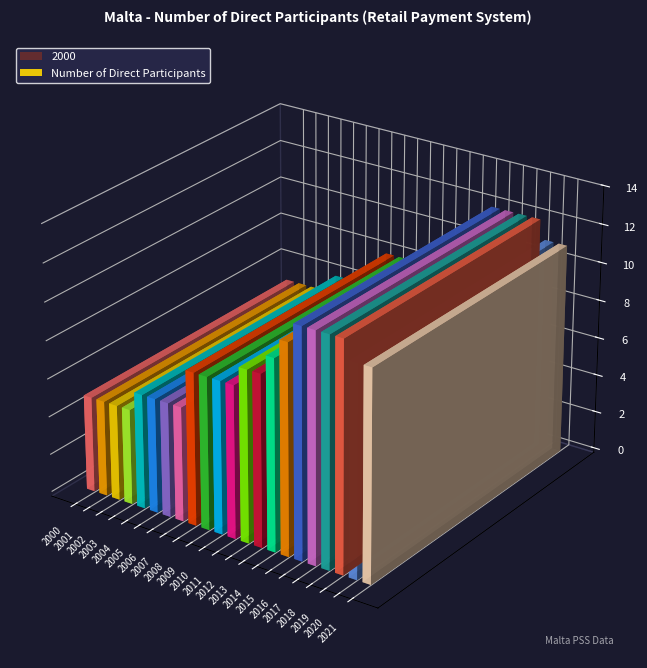

Reading left to right, list all the values displayed in this chart.

2000=5	2001=5	2002=5	2003=5	2004=6	2005=6	2006=6	2007=6	2008=8	2009=8	2010=8	2011=8	2012=9	2013=9	2014=10	2015=11	2016=12	2017=12	2018=12	2019=12	2020=11	2021=11